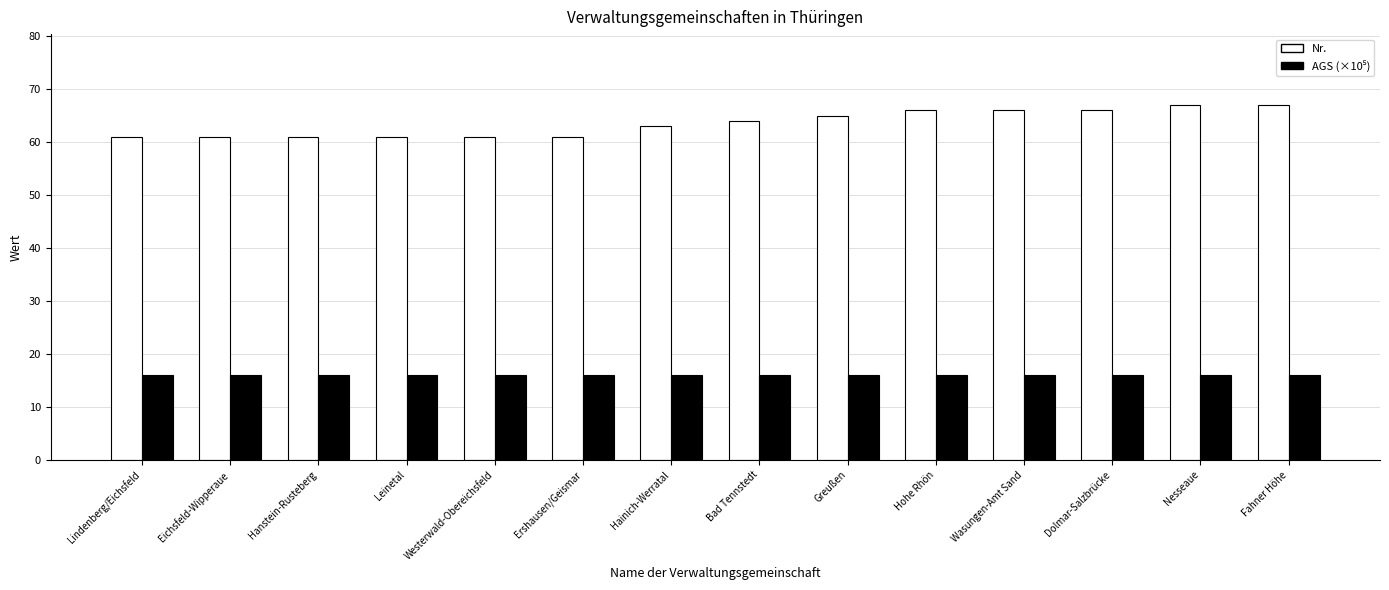

What is the label of the 7th bar from the right?

Bad Tennstedt